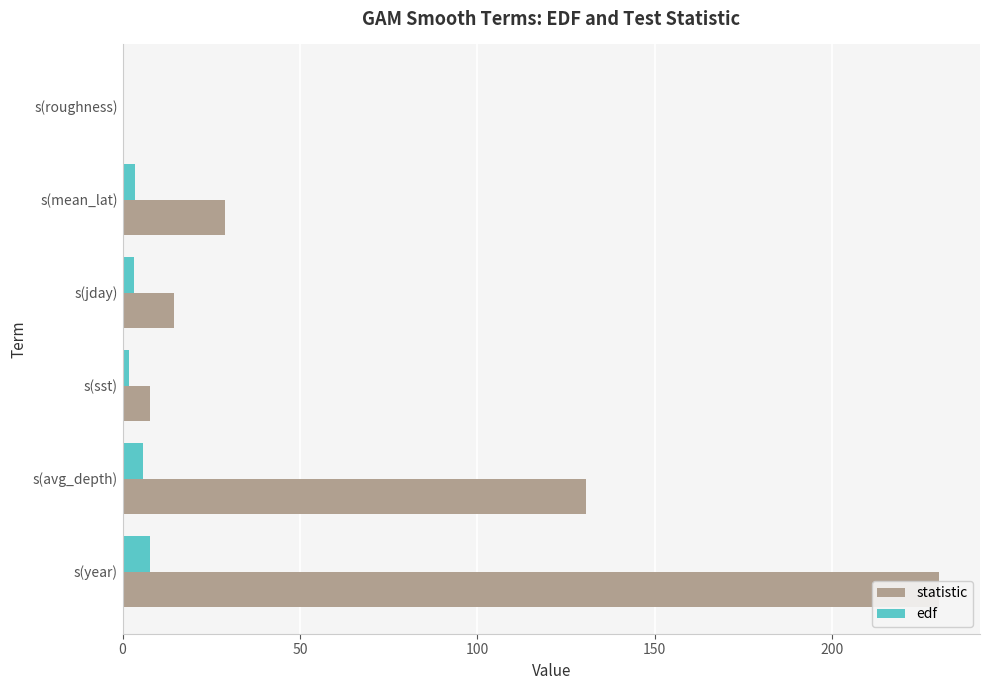

At how many categories does at least one series exceed 59?

2